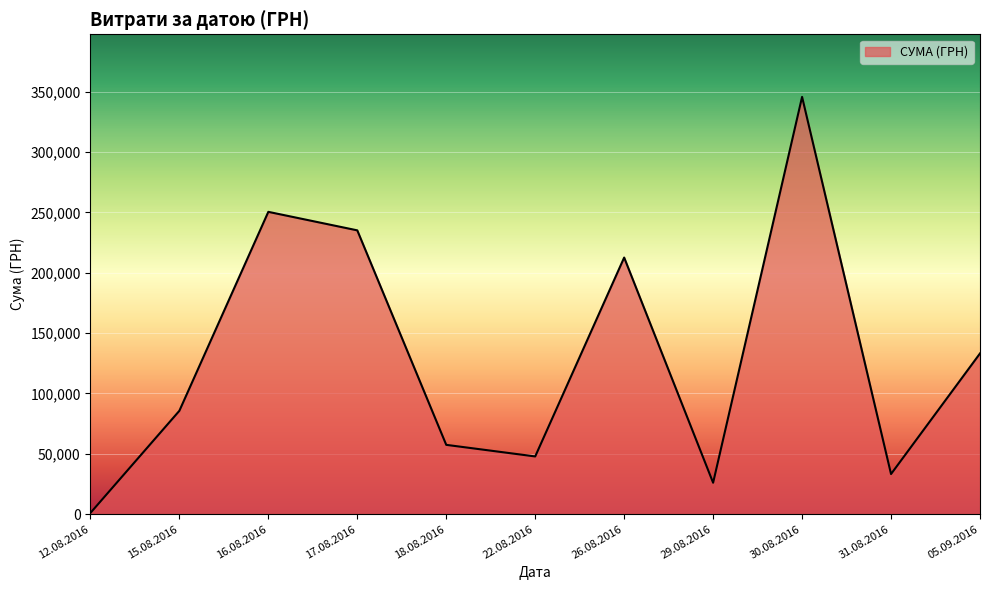

What is the difference between the values at 15.08.2016 and 31.08.2016?

52392.1